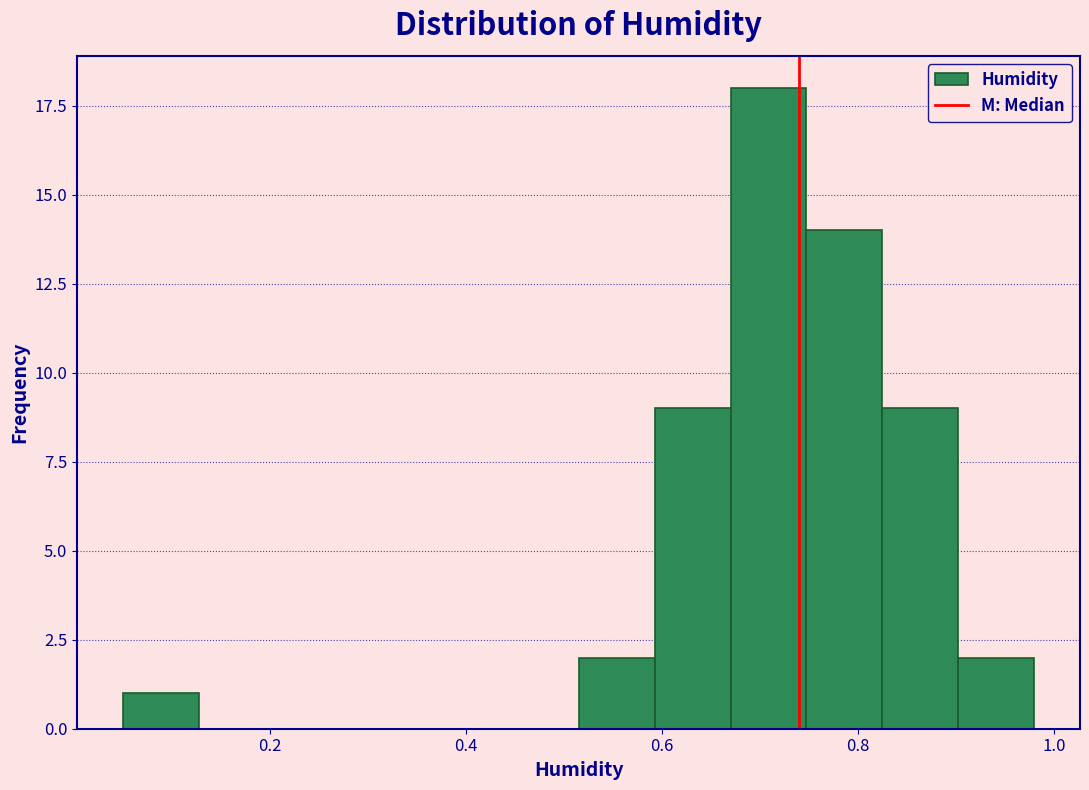

Around what value on the x-axis is the tallest bar? Give the approximate position of its centre, as read against the axis.

0.70